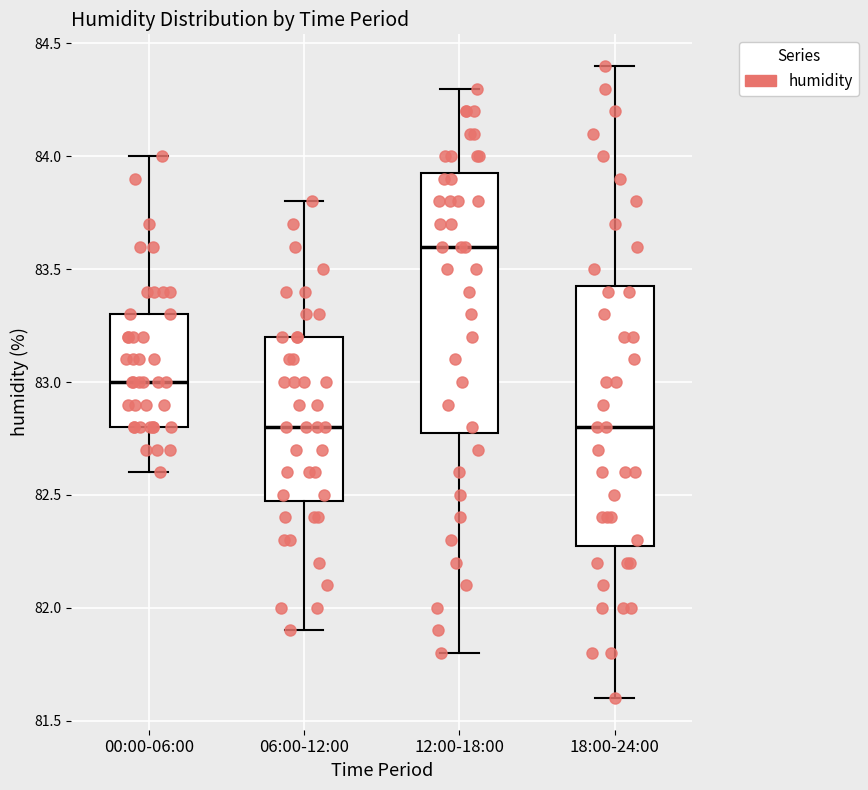

Where does the median line of the box for 12:00-18:00 sit on the y-axis? The values are not printed on the chart, so give them approximately, as read against the axis.

83.60